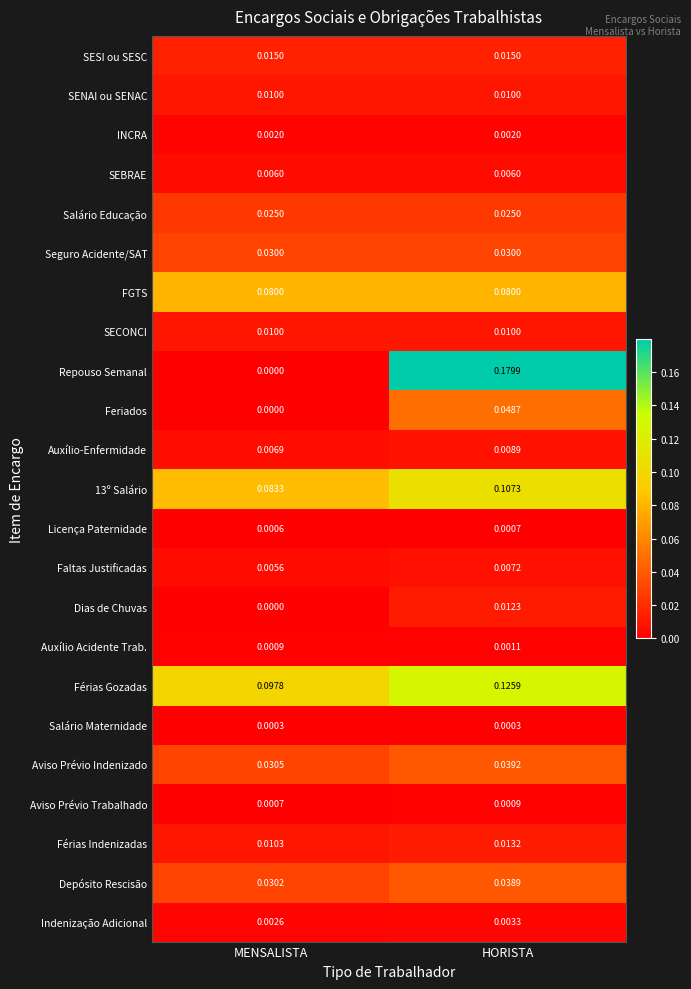

Rank the categories by Depósito Rescisão value from highest to lowest.

HORISTA, MENSALISTA